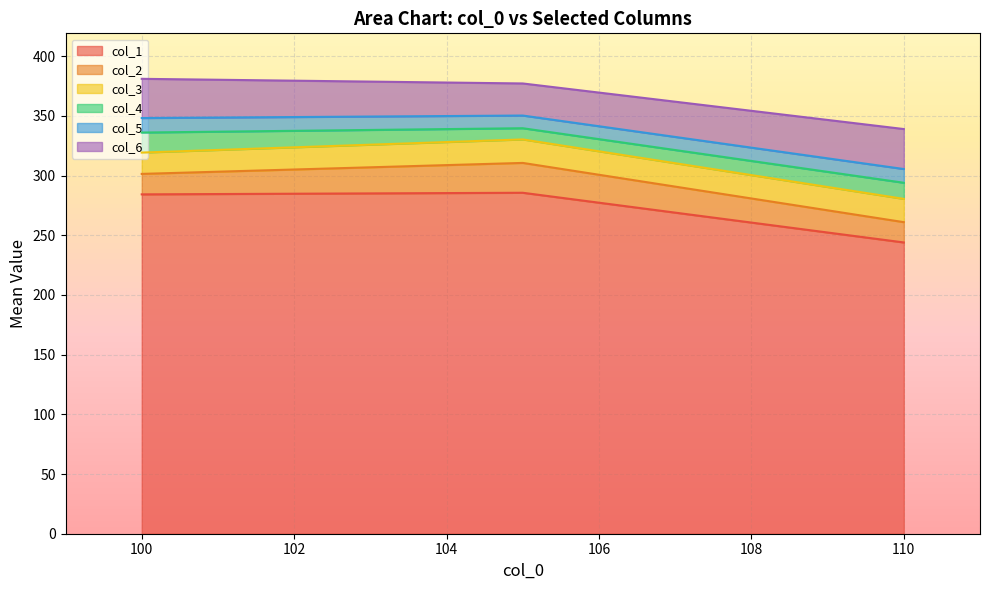

Is it true that col_1 equals 244.0 at 110?

True